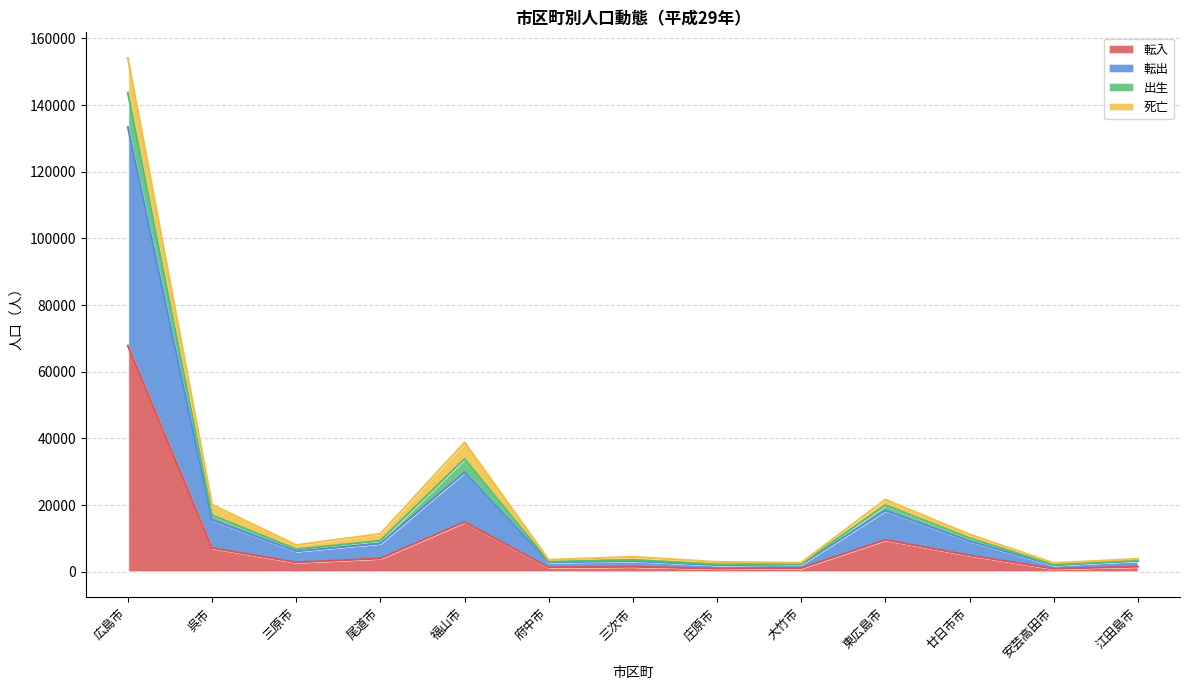

At which category is the sum across all series the highest?

広島市